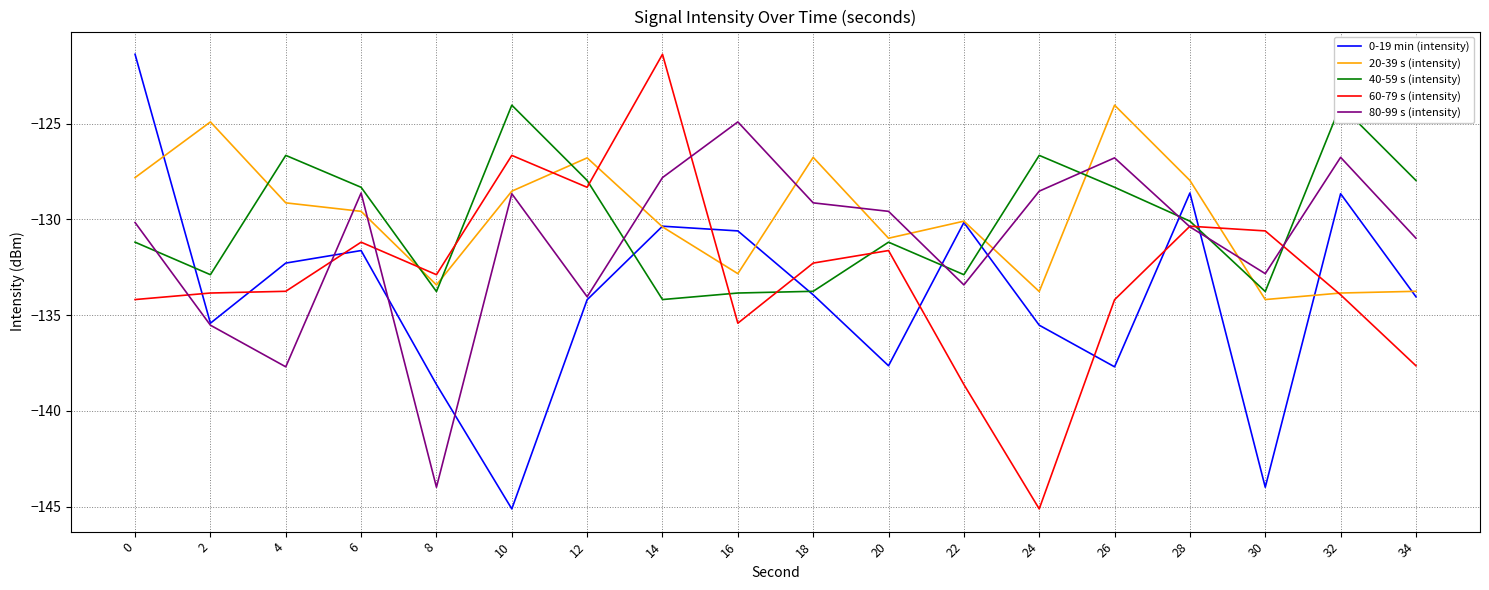

What value does the 20-39 s (intensity) series have at 0?

-127.8